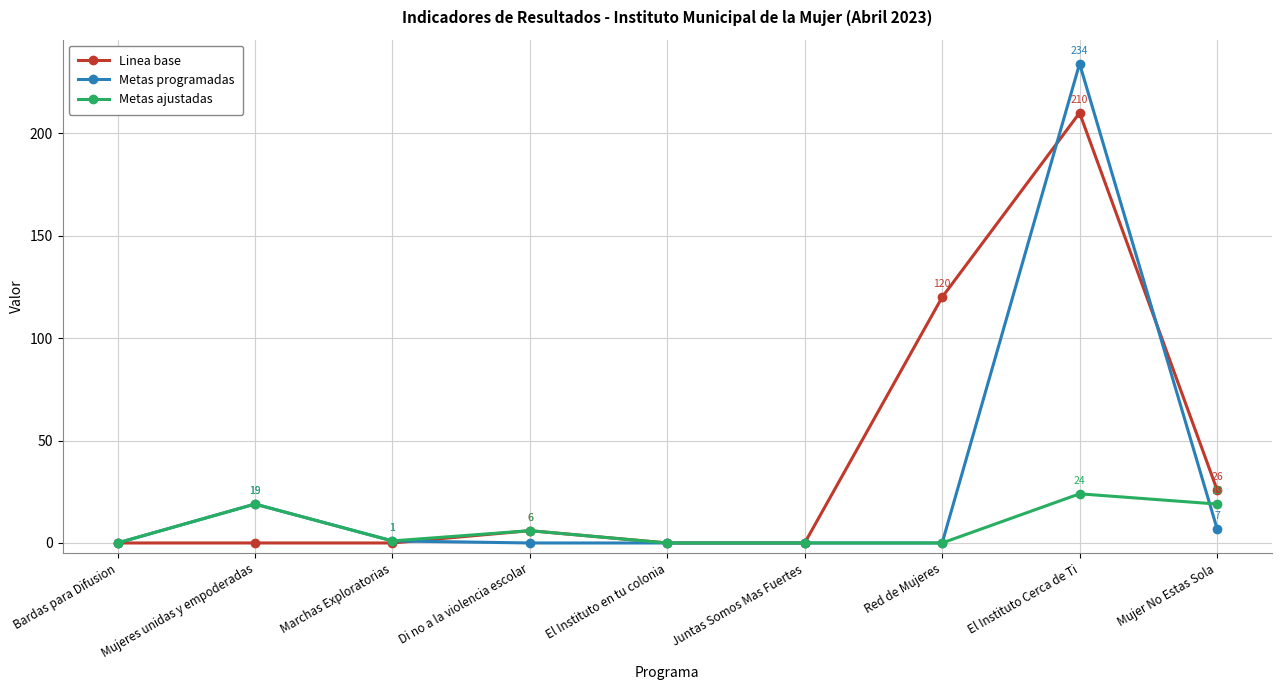

What is the difference between the Metas ajustadas values at Juntas Somos Mas Fuertes and Di no a la violencia escolar?

6